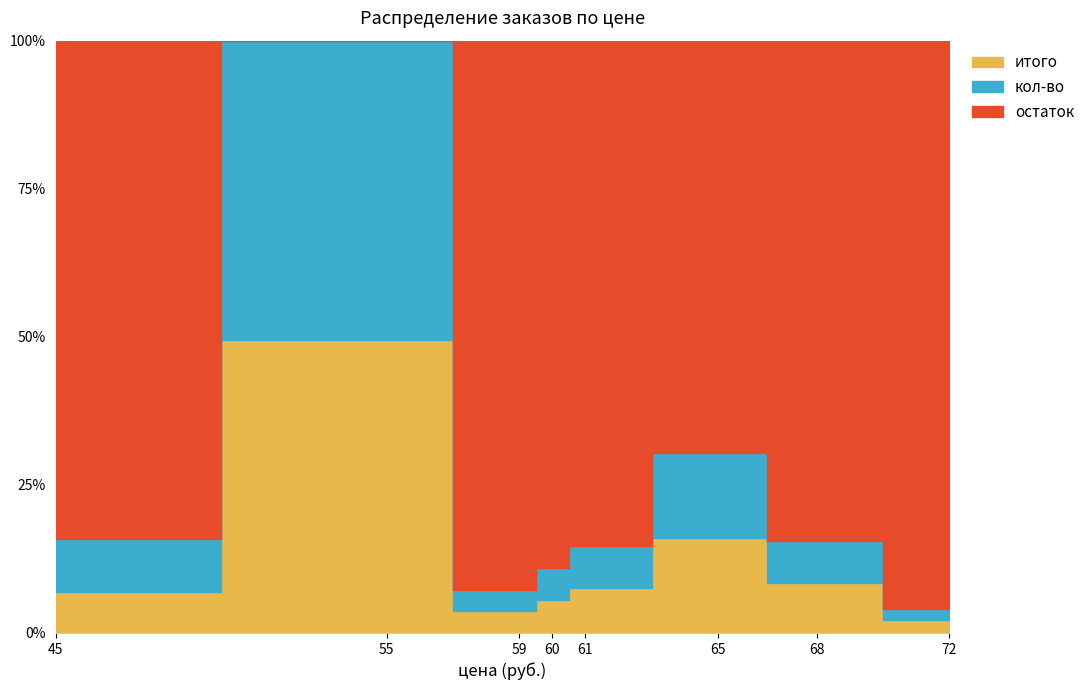

Which has a higher value, 65 or 61?

65